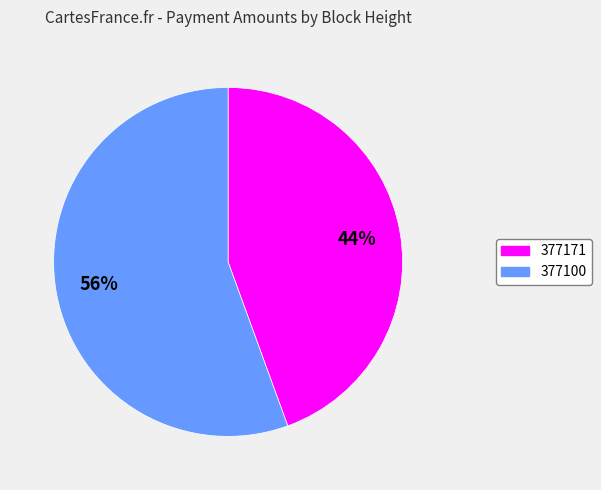

To the nearest percent, what portion does 377171 represent?

44%